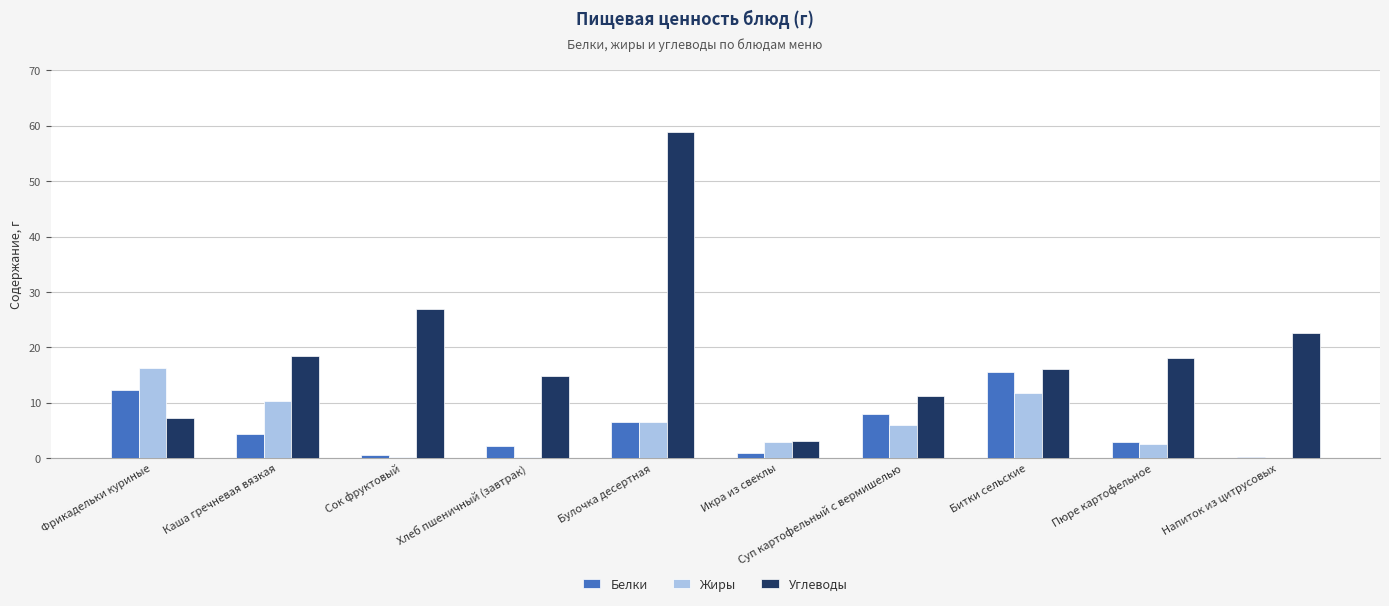

What is the total value across all series at Фрикадельки куриные?

35.8